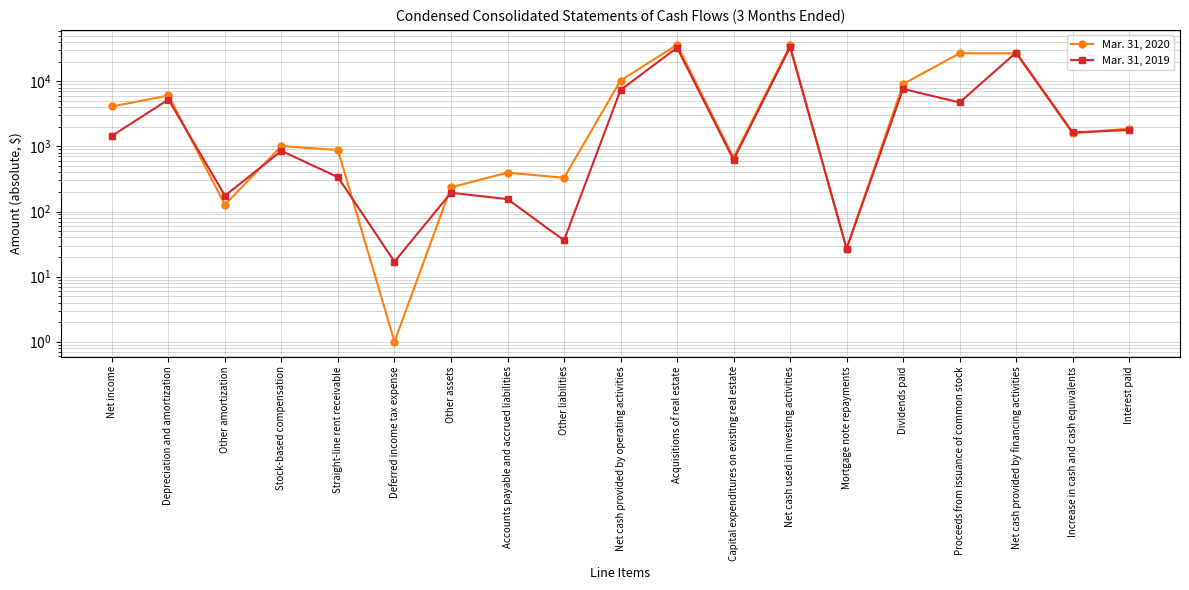

True or false: Mar. 31, 2020 and Mar. 31, 2019 cross at least once.

True